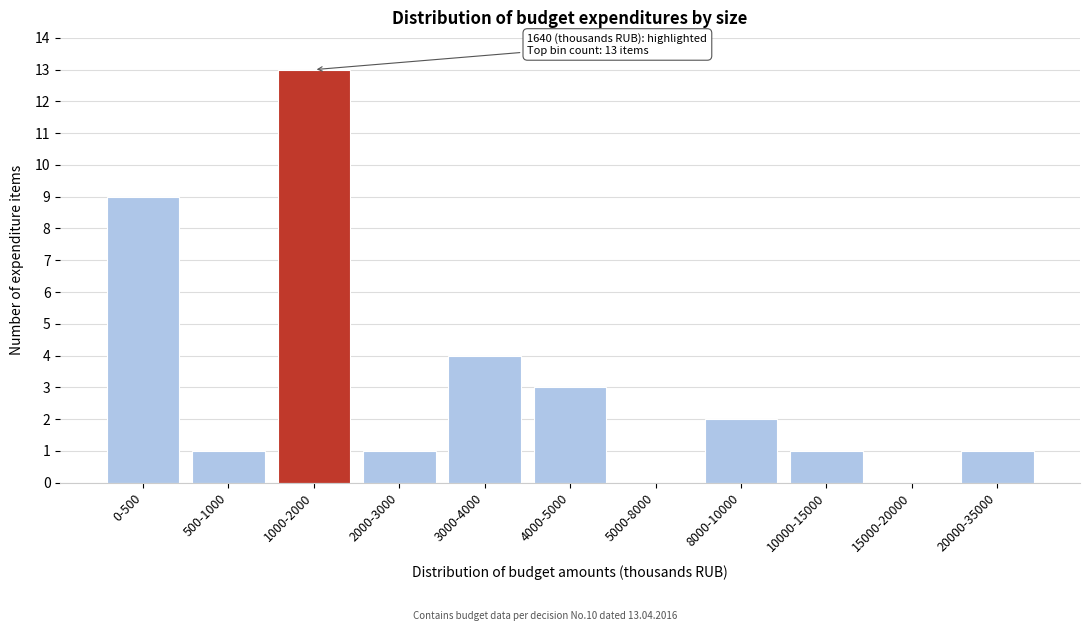

Reading left to right, transcribe all the data shown in this chart.

0-500=9	500-1000=1	1000-2000=13	2000-3000=1	3000-4000=4	4000-5000=3	5000-8000=0	8000-10000=2	10000-15000=1	15000-20000=0	20000-35000=1